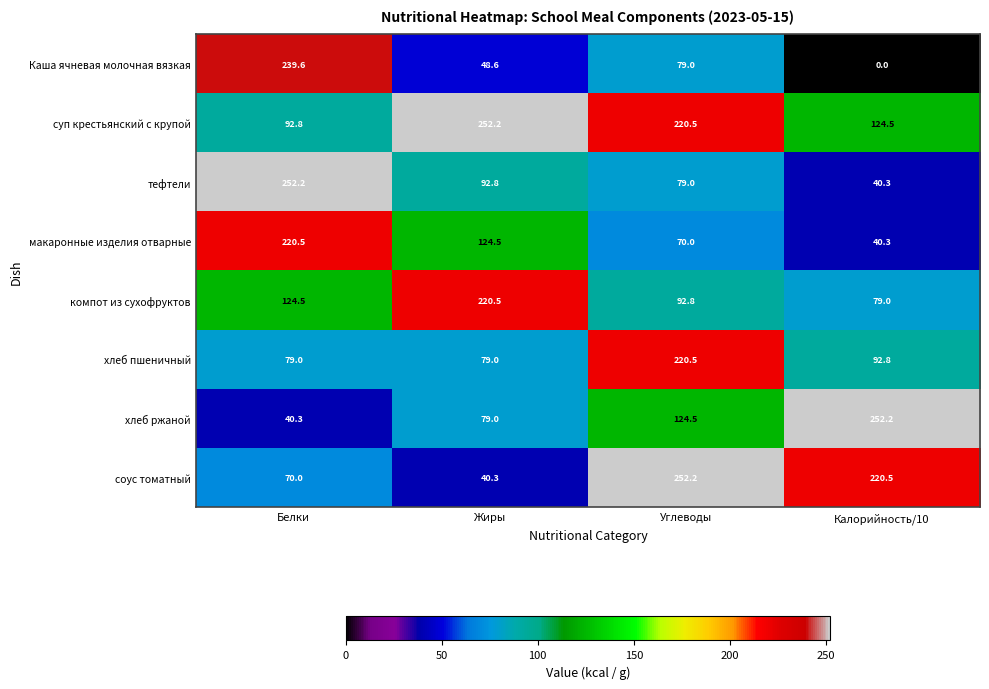

At which category is the sum across all series the highest?

Углеводы